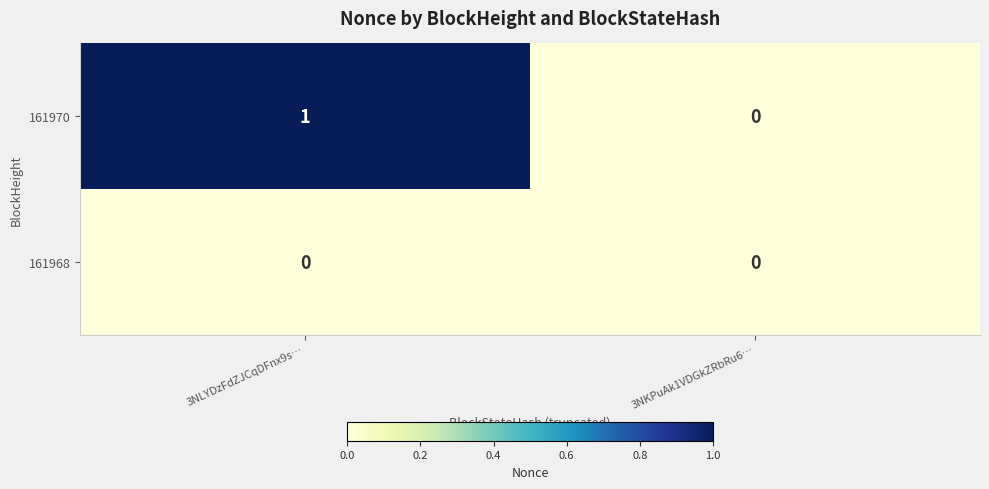

Which series has the widest spread of values?

161970